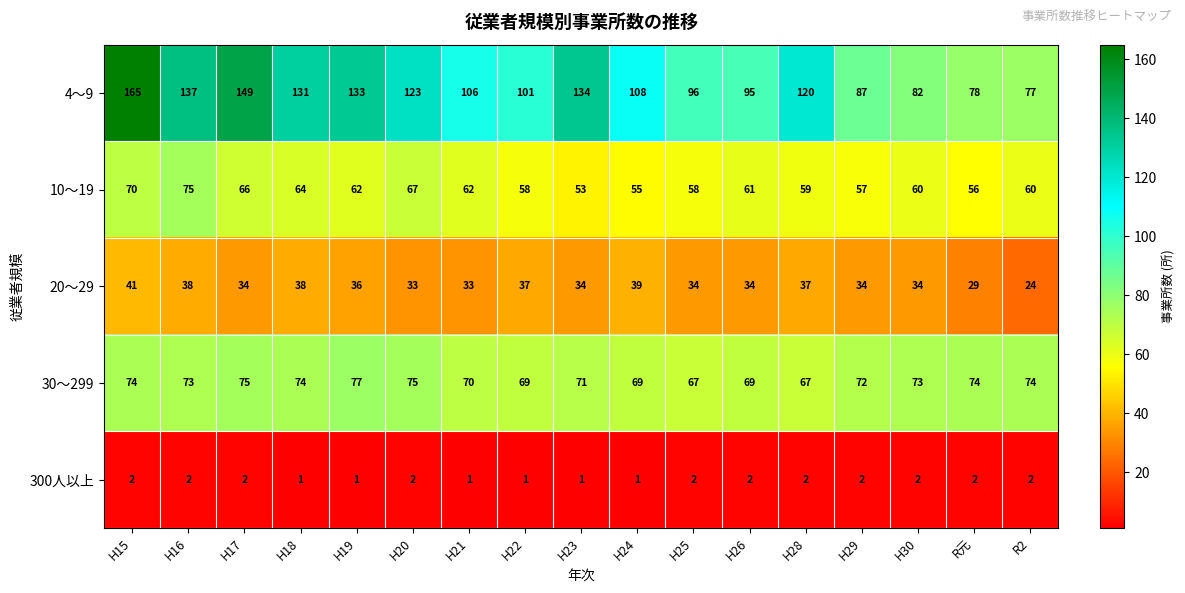

At how many categories does at least one series exceed 158?

1